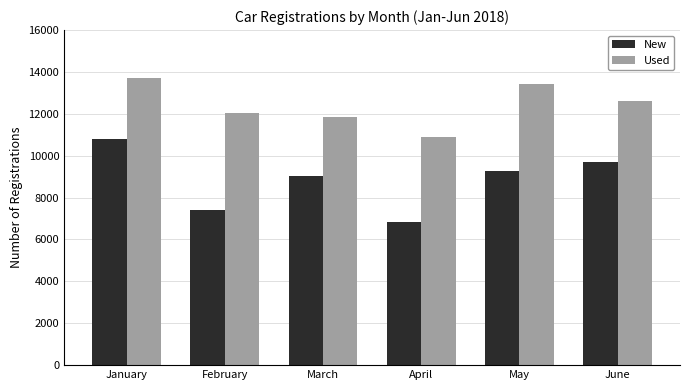

What is the difference between the New values at January and May?

1525